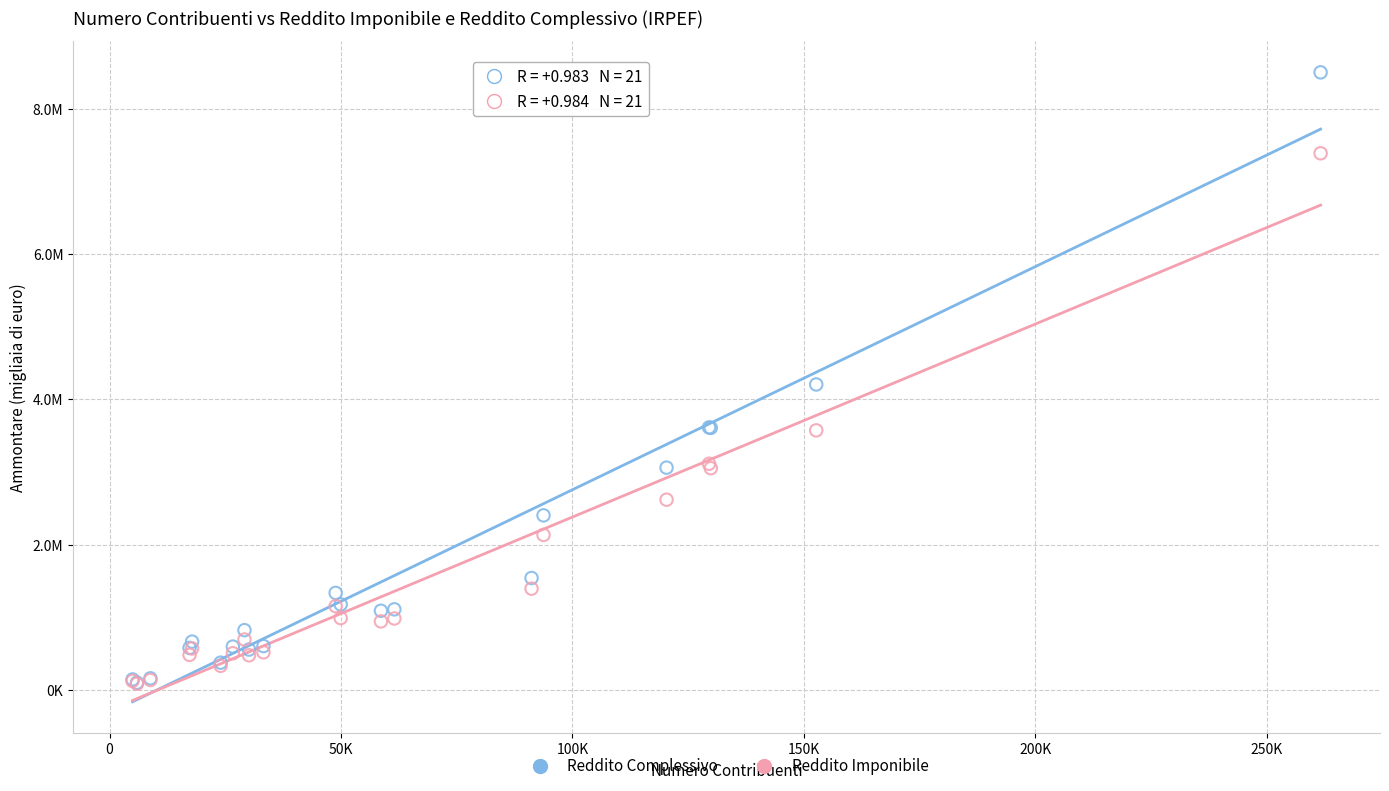

What are all the series names shown in the legend?

Reddito Complessivo, Reddito Imponibile